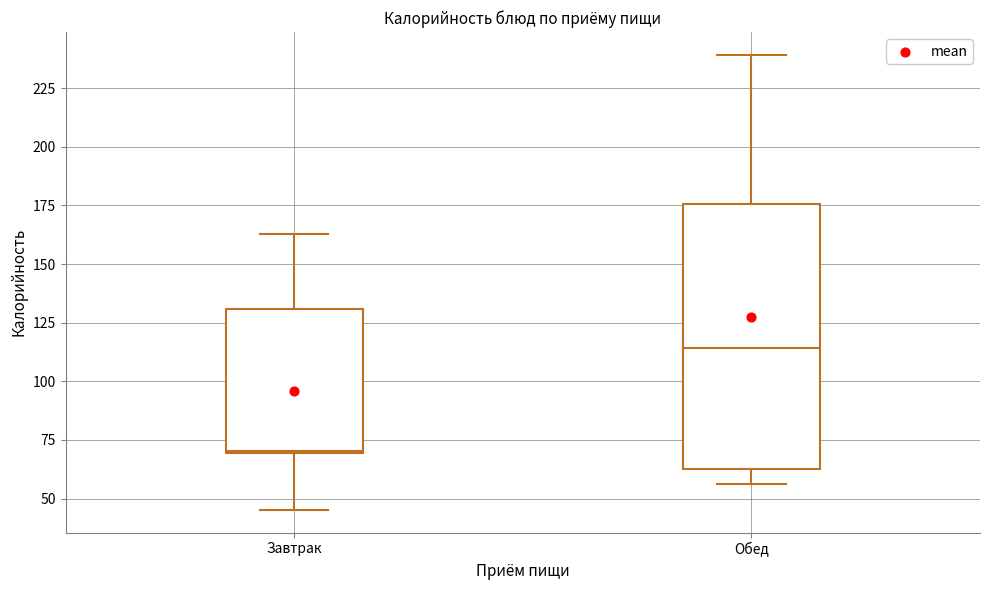

Which box's median line is the highest?

Обед